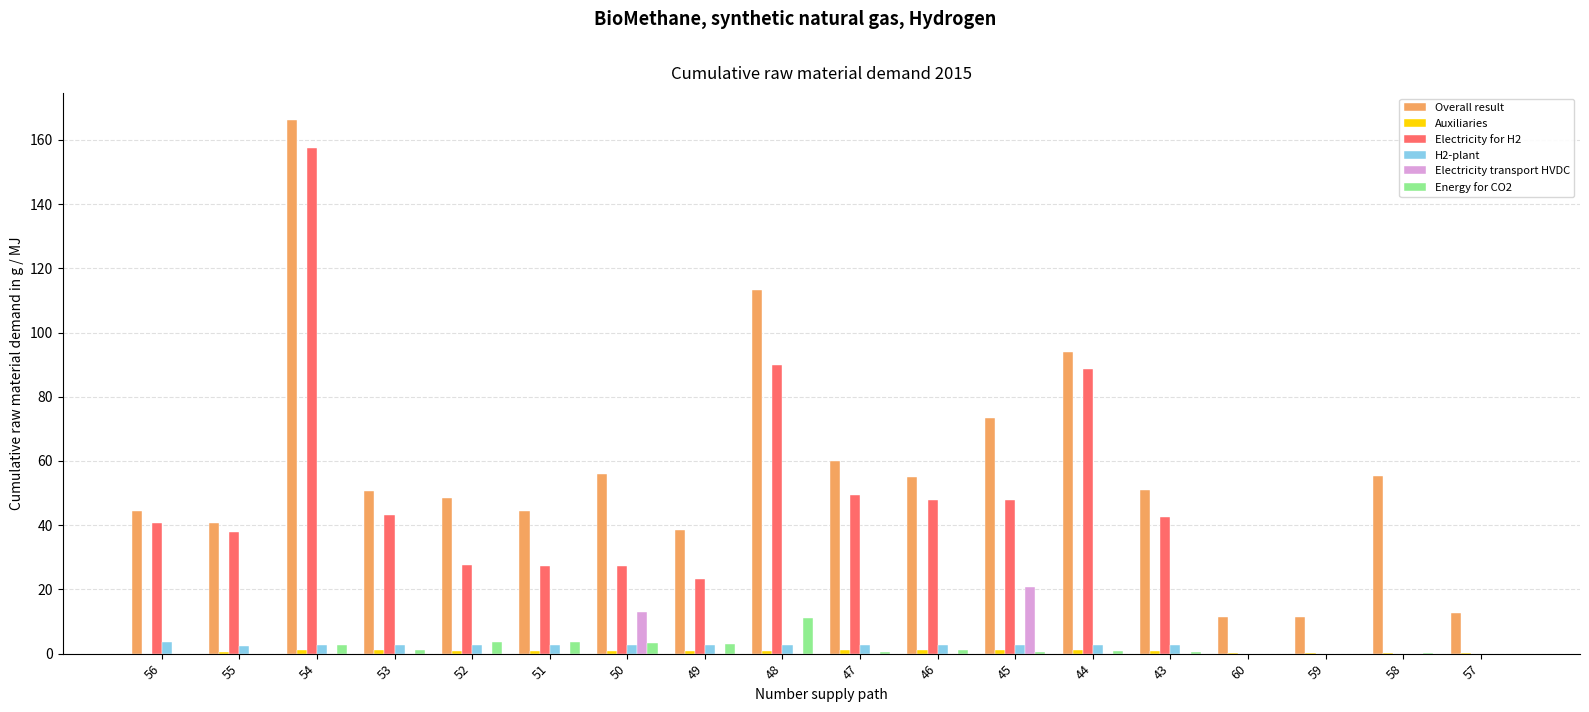

How many data points does each series have?

18